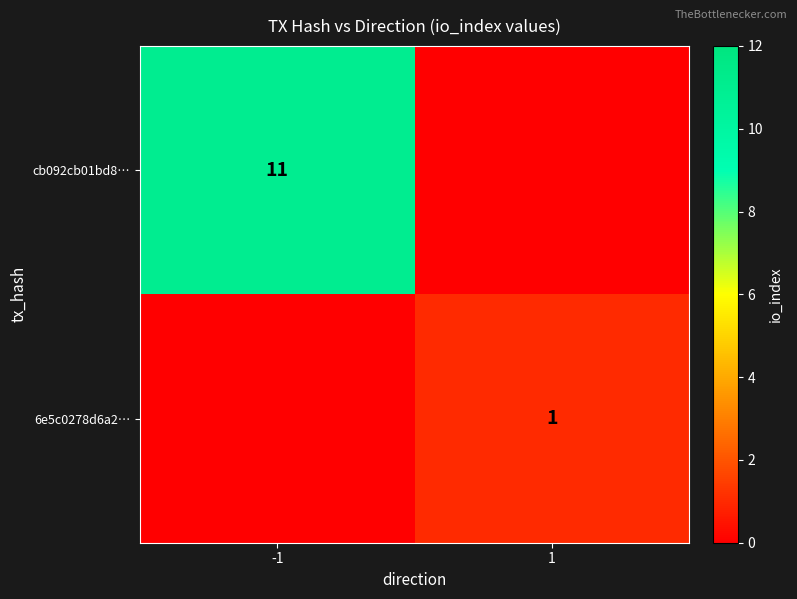

True or false: cb092cb01bd8… has a value of 14 at -1.

False